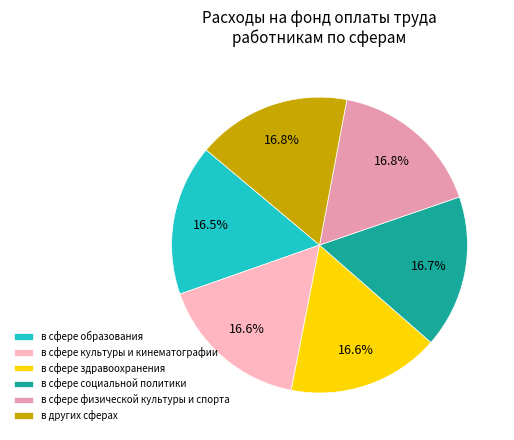

What is the ratio of the value at в других сферах to the value at в сфере культуры и кинематографии?

1.0